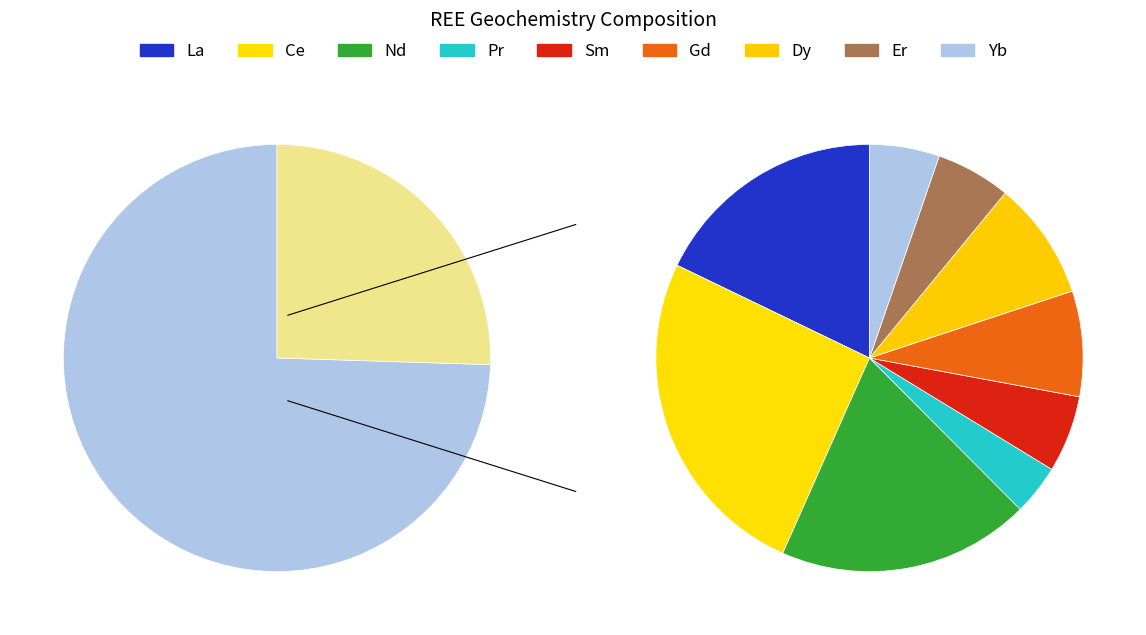

Which slice is the largest?

Ce